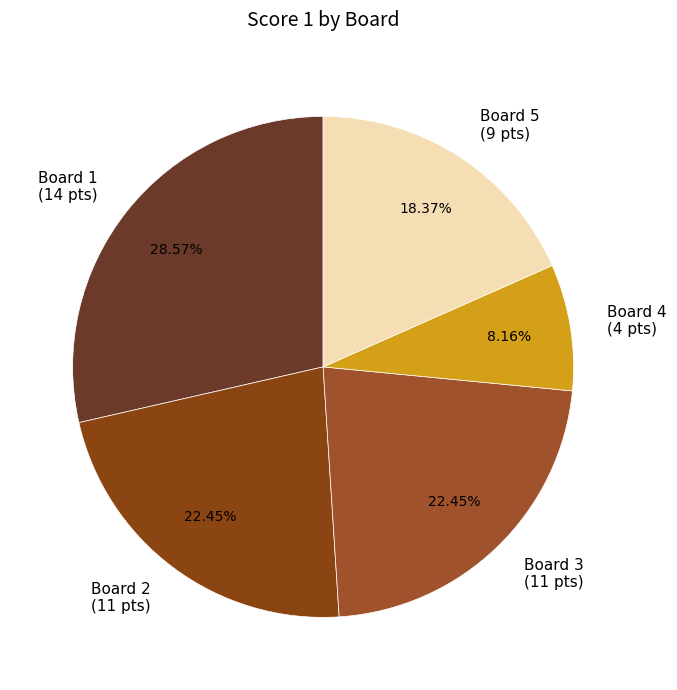

What is the total percentage of Board 3 and Board 4?

30.6%